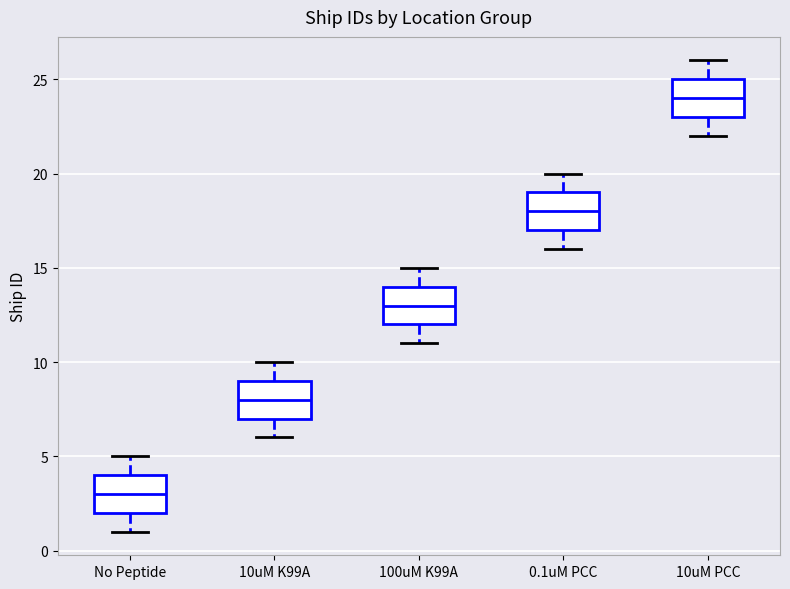

Which box has the highest median line?

10uM PCC